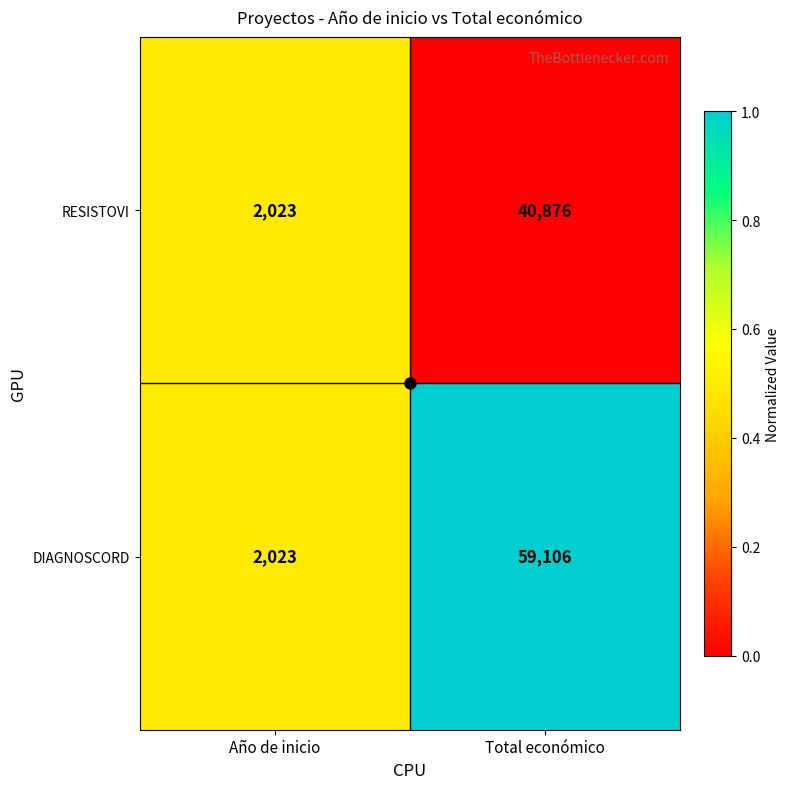

At which category does the chart reach its peak across all series?

Total económico